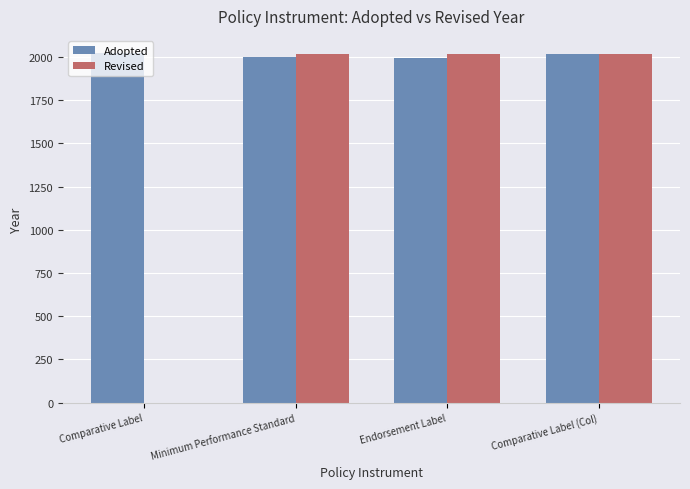

True or false: Revised has a value of -607 at Comparative Label.

False